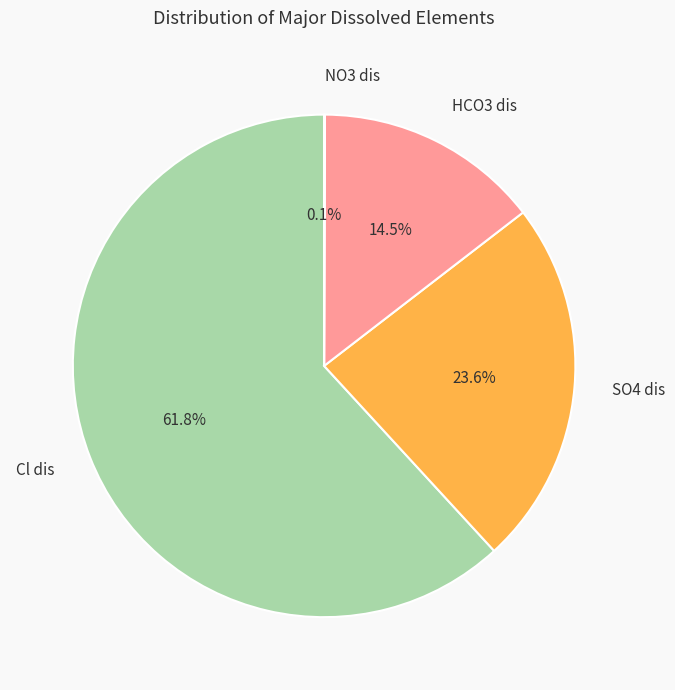

Does Cl dis account for over 50% of the chart?

Yes